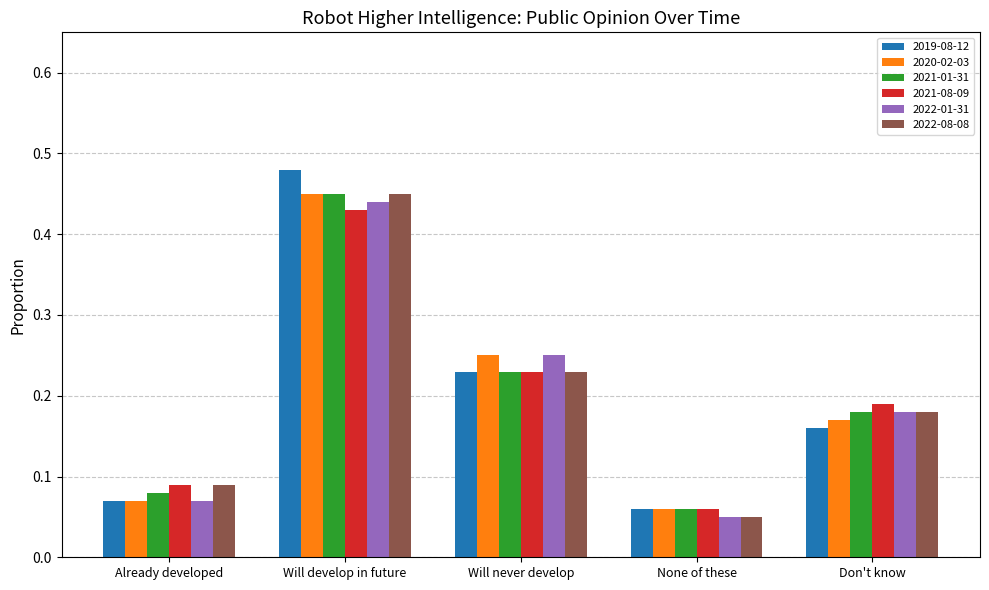

What is the sum of all 2022-08-08 values?

1.0